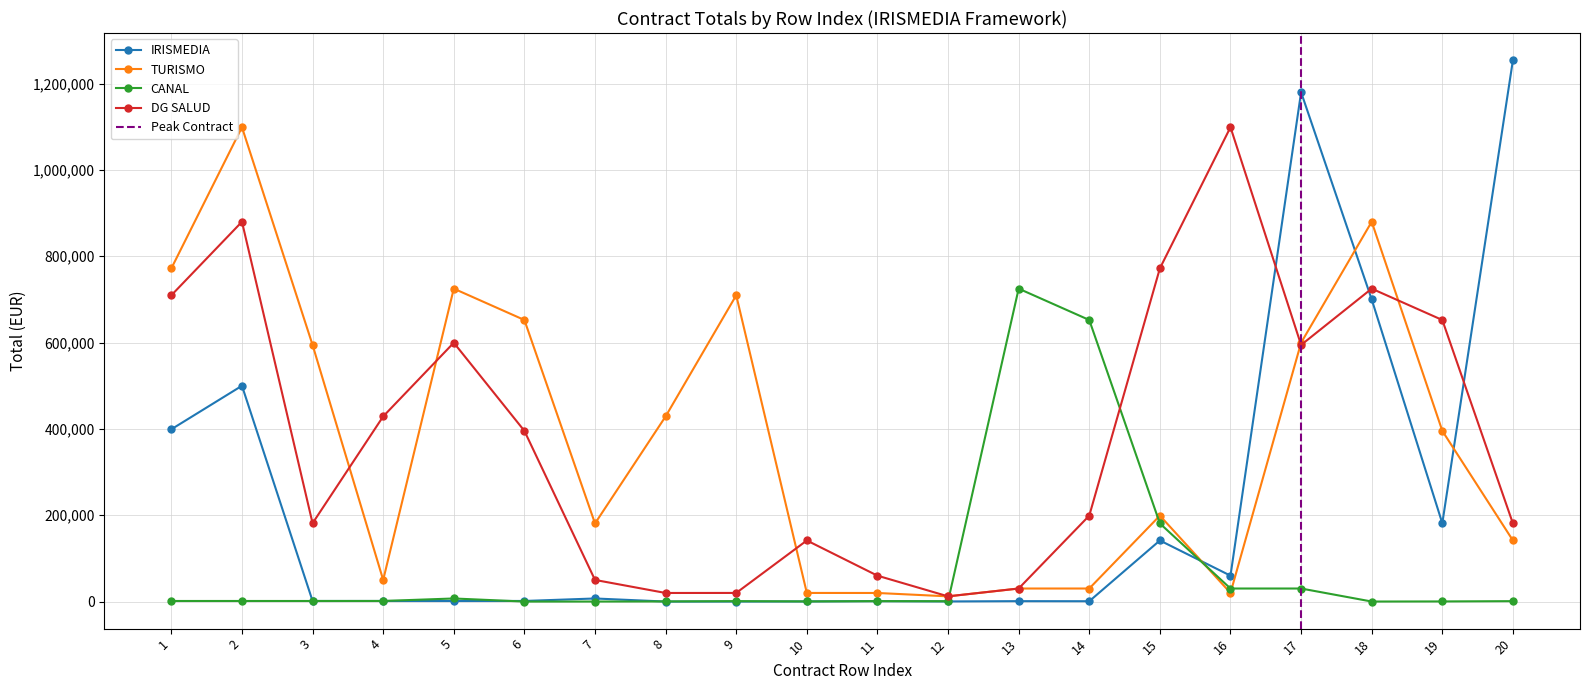

Which label corresponds to the largest value in the chart?

20